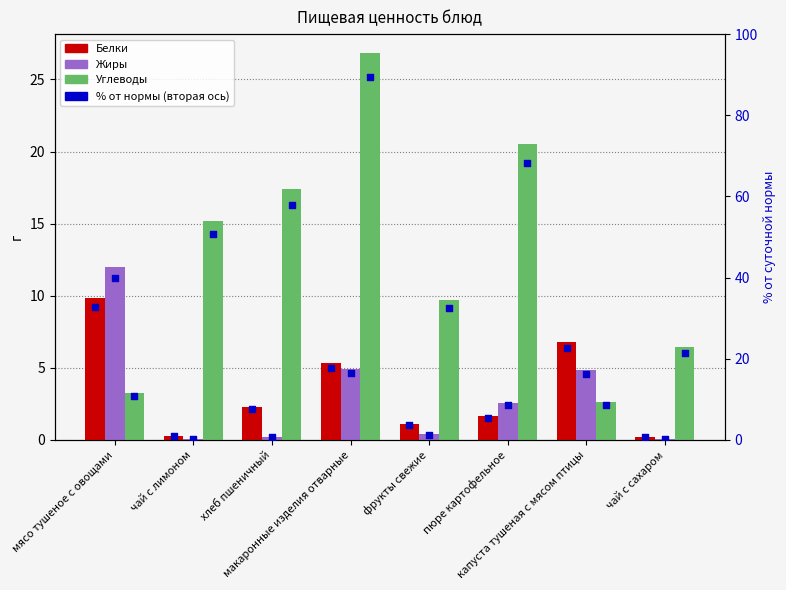

At how many categories does at least one series exceed 42?

4